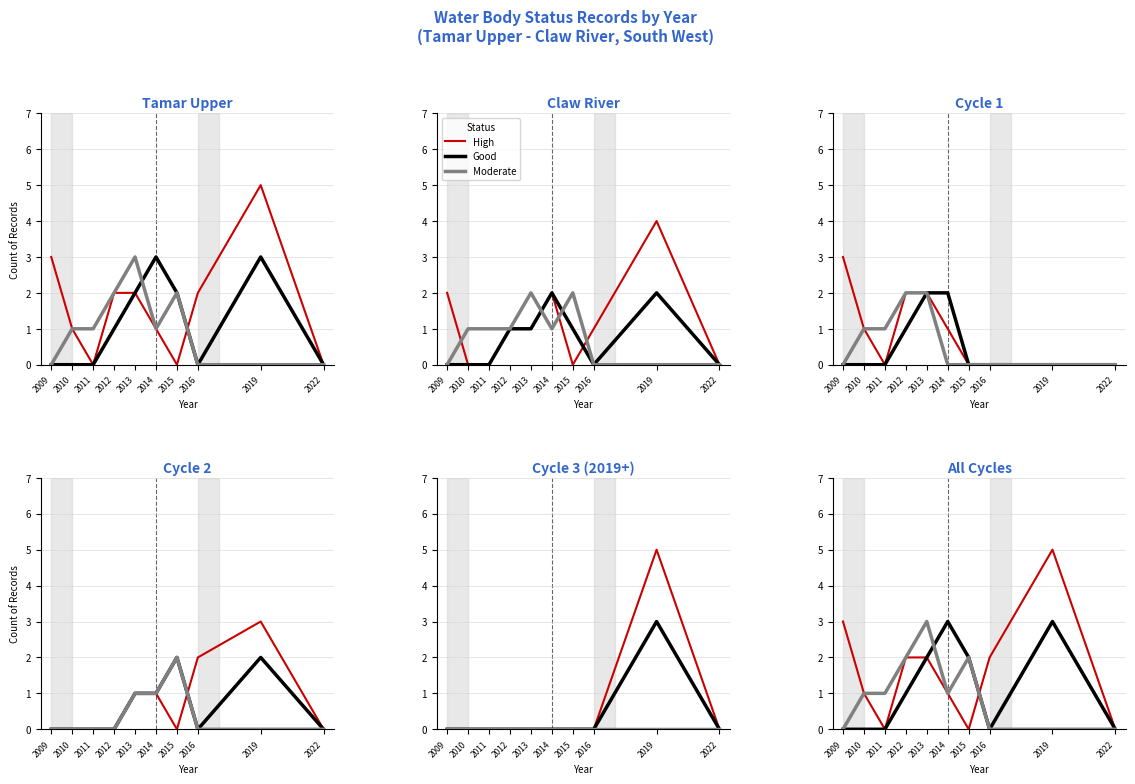

Between 2012 and 2014, which is larger?

2012